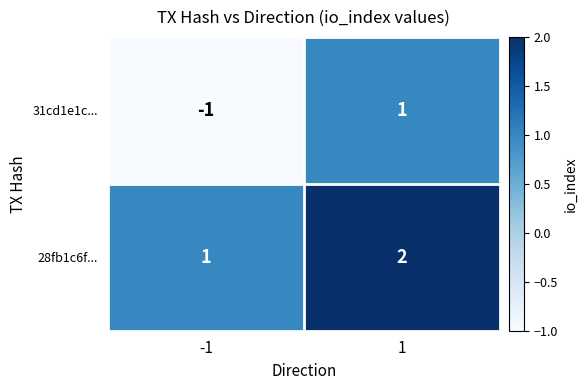

Which series has the widest spread of values?

31cd1e1c...